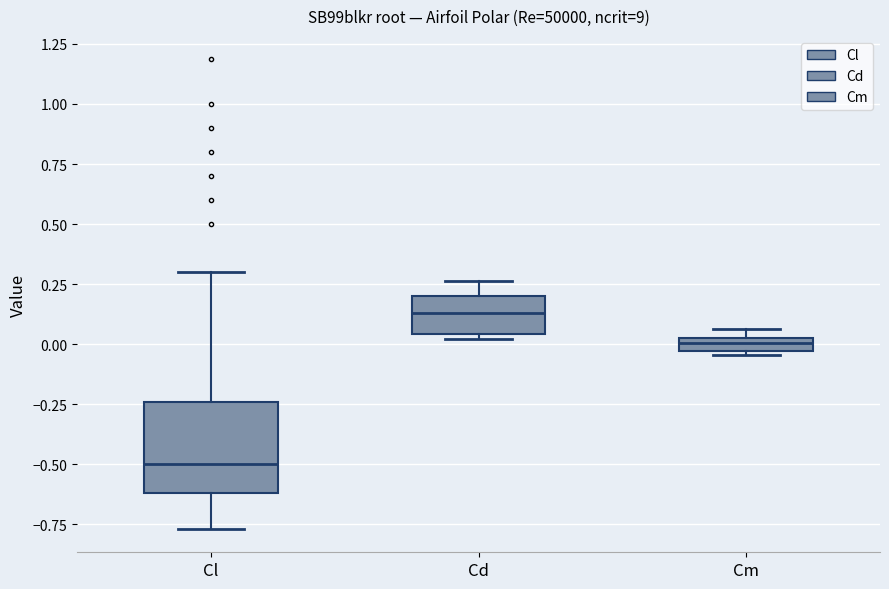

Where does the median line of the box for Cd sit on the y-axis? The values are not printed on the chart, so give them approximately, as read against the axis.

0.15